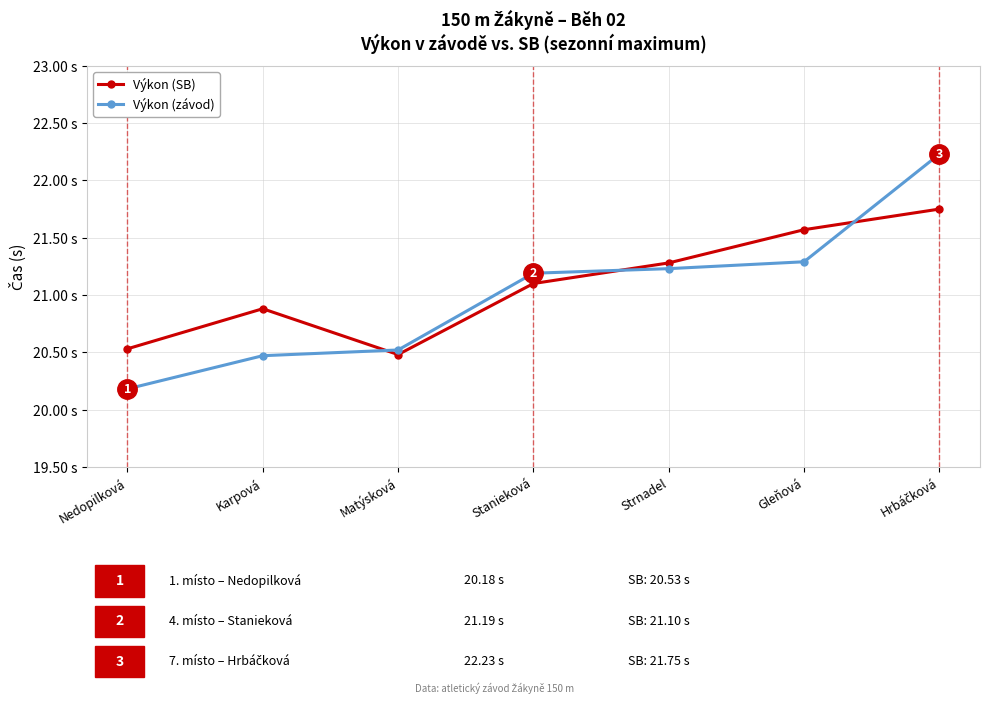

What is the total value across all series at Gleňová?

42.9